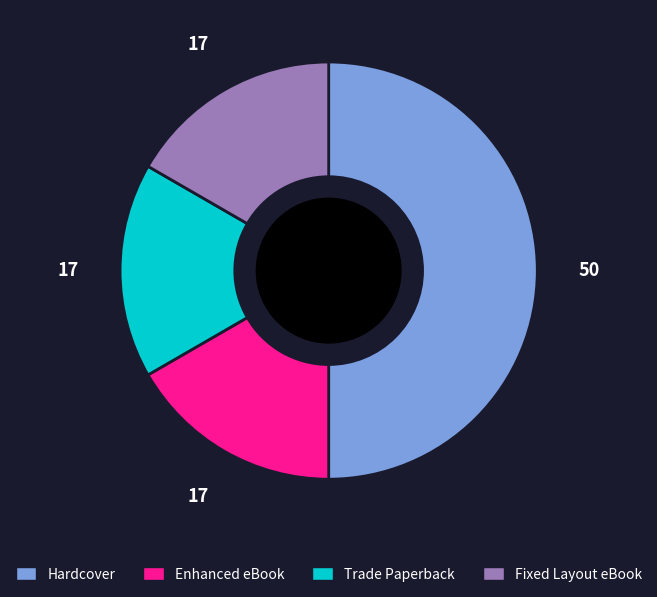

Is the sum of Trade Paperback and Hardcover greater than half?

Yes